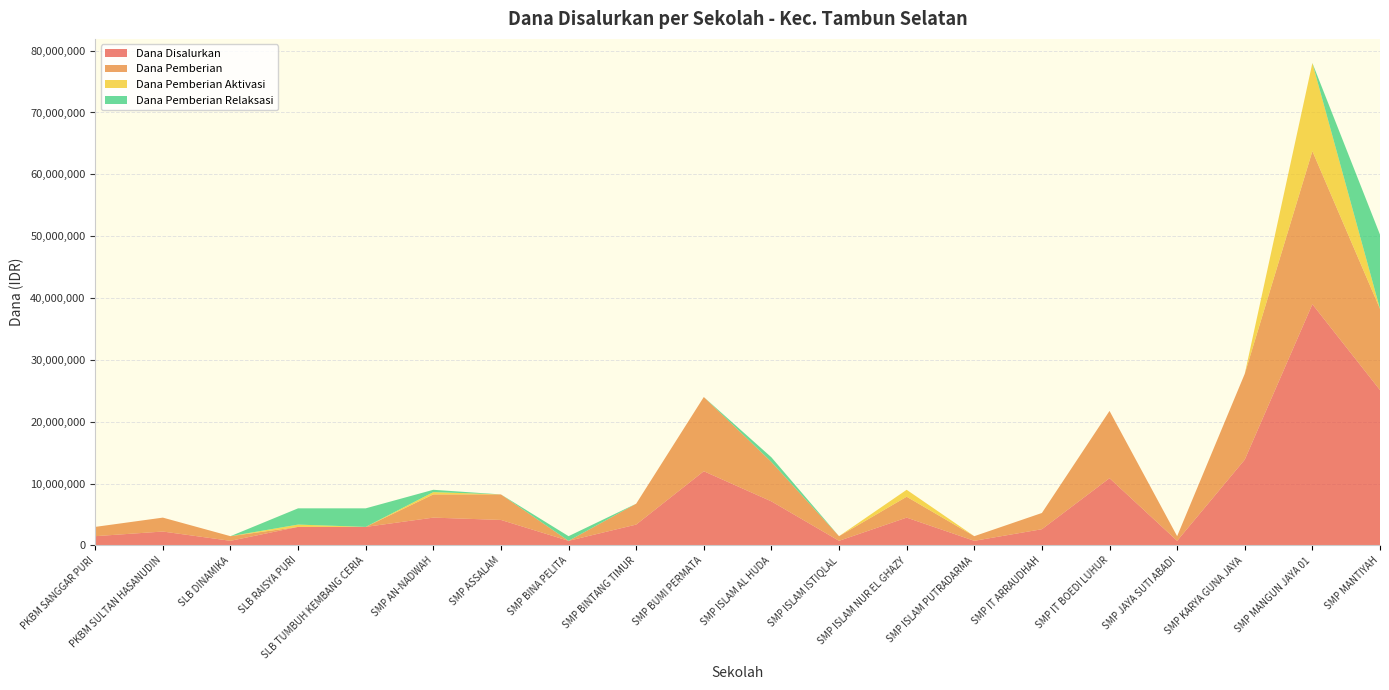

Reading left to right, what are all the values shown in this chart?

Dana Disalurkan: PKBM SANGGAR PURI=1500000	PKBM SULTAN HASANUDIN=2250000	SLB DINAMIKA=750000	SLB RAISYA PURI=3000000	SLB TUMBUH KEMBANG CERIA=3000000	SMP AN-NADWAH=4500000	SMP ASSALAM=4125000	SMP BINA PELITA=750000	SMP BINTANG TIMUR=3375000	SMP BUMI PERMATA=12000000	SMP ISLAM AL HUDA=7125000	SMP ISLAM ISTIQLAL=750000	SMP ISLAM NUR EL GHAZY=4500000	SMP ISLAM PUTRADARMA=750000	SMP IT ARRAUDHAH=2625000	SMP IT BOEDI LUHUR=10875000	SMP JAYA SUTI ABADI=750000	SMP KARYA GUNA JAYA=13875000	SMP MANGUN JAYA 01=39000000	SMP MANTIYAH=25125000
Dana Pemberian: PKBM SANGGAR PURI=1500000	PKBM SULTAN HASANUDIN=2250000	SLB DINAMIKA=750000	SLB RAISYA PURI=0	SLB TUMBUH KEMBANG CERIA=0	SMP AN-NADWAH=3750000	SMP ASSALAM=4125000	SMP BINA PELITA=0	SMP BINTANG TIMUR=3375000	SMP BUMI PERMATA=12000000	SMP ISLAM AL HUDA=6375000	SMP ISLAM ISTIQLAL=750000	SMP ISLAM NUR EL GHAZY=3375000	SMP ISLAM PUTRADARMA=750000	SMP IT ARRAUDHAH=2625000	SMP IT BOEDI LUHUR=10875000	SMP JAYA SUTI ABADI=750000	SMP KARYA GUNA JAYA=13875000	SMP MANGUN JAYA 01=24750000	SMP MANTIYAH=13125000
Dana Pemberian Aktivasi: PKBM SANGGAR PURI=0	PKBM SULTAN HASANUDIN=0	SLB DINAMIKA=0	SLB RAISYA PURI=375000	SLB TUMBUH KEMBANG CERIA=0	SMP AN-NADWAH=375000	SMP ASSALAM=0	SMP BINA PELITA=0	SMP BINTANG TIMUR=0	SMP BUMI PERMATA=0	SMP ISLAM AL HUDA=0	SMP ISLAM ISTIQLAL=0	SMP ISLAM NUR EL GHAZY=1125000	SMP ISLAM PUTRADARMA=0	SMP IT ARRAUDHAH=0	SMP IT BOEDI LUHUR=0	SMP JAYA SUTI ABADI=0	SMP KARYA GUNA JAYA=0	SMP MANGUN JAYA 01=14250000	SMP MANTIYAH=0
Dana Pemberian Relaksasi: PKBM SANGGAR PURI=0	PKBM SULTAN HASANUDIN=0	SLB DINAMIKA=0	SLB RAISYA PURI=2625000	SLB TUMBUH KEMBANG CERIA=3000000	SMP AN-NADWAH=375000	SMP ASSALAM=0	SMP BINA PELITA=750000	SMP BINTANG TIMUR=0	SMP BUMI PERMATA=0	SMP ISLAM AL HUDA=750000	SMP ISLAM ISTIQLAL=0	SMP ISLAM NUR EL GHAZY=0	SMP ISLAM PUTRADARMA=0	SMP IT ARRAUDHAH=0	SMP IT BOEDI LUHUR=0	SMP JAYA SUTI ABADI=0	SMP KARYA GUNA JAYA=0	SMP MANGUN JAYA 01=0	SMP MANTIYAH=12000000